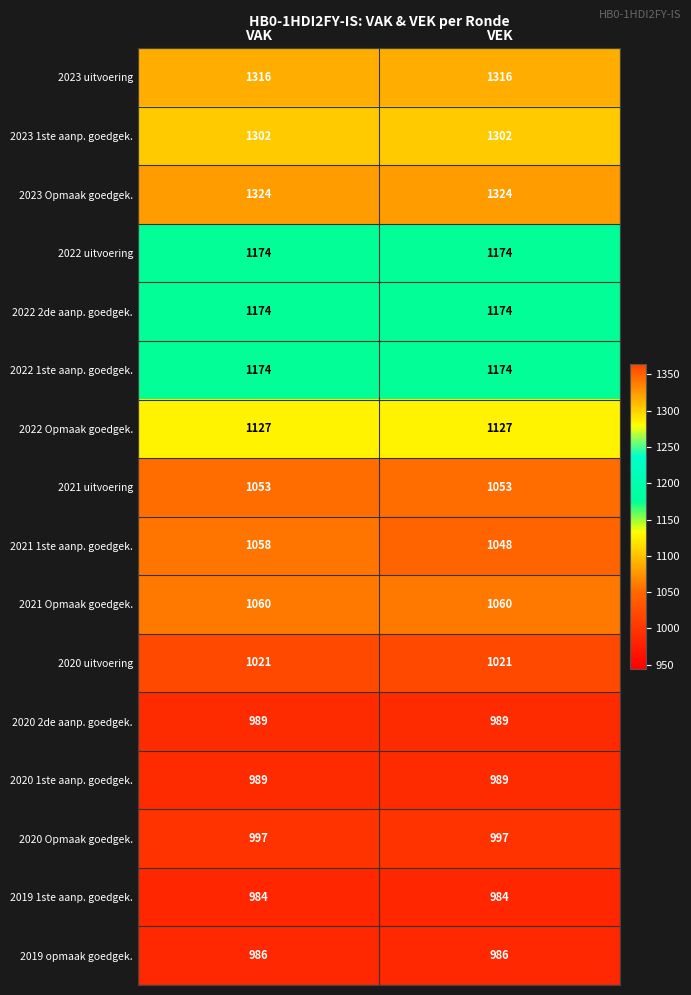

Which series has the largest total across all categories?

2023 Opmaak goedgek.